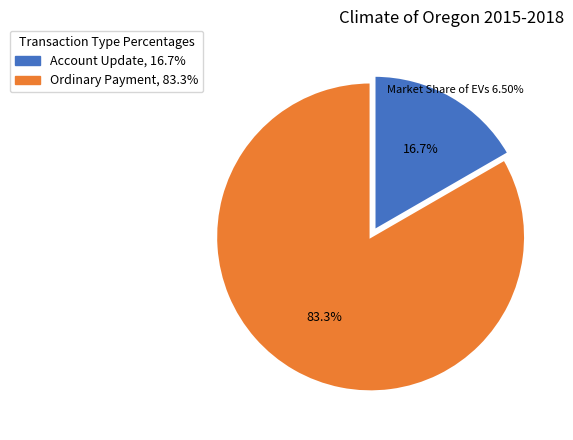

Count the number of slices in the pie.

2